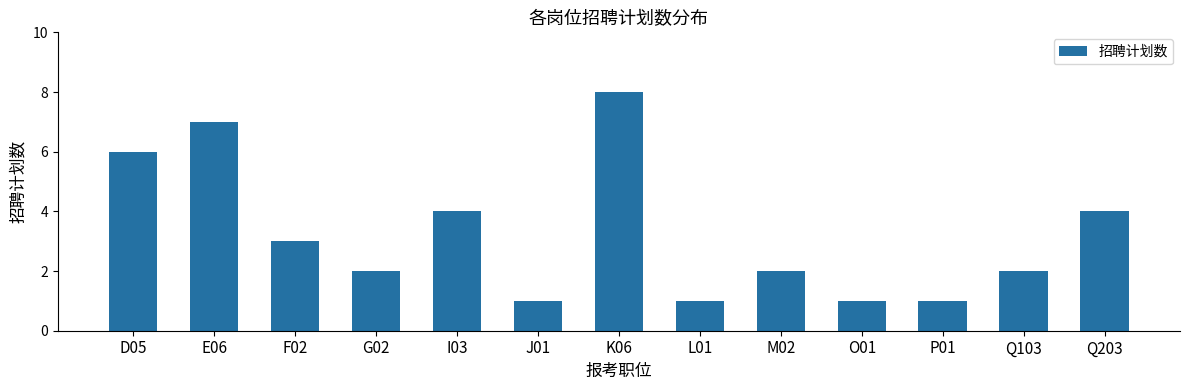

Are the bars horizontal?

No